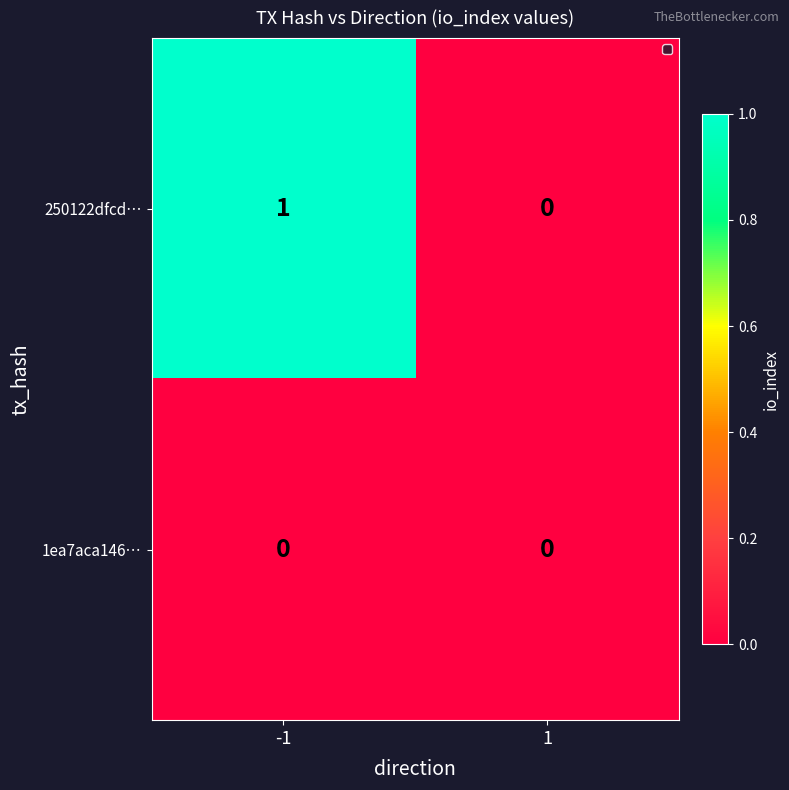

Reading left to right, list all the values displayed in this chart.

250122dfcd…: -1=1	1=0
1ea7aca146…: -1=0	1=0